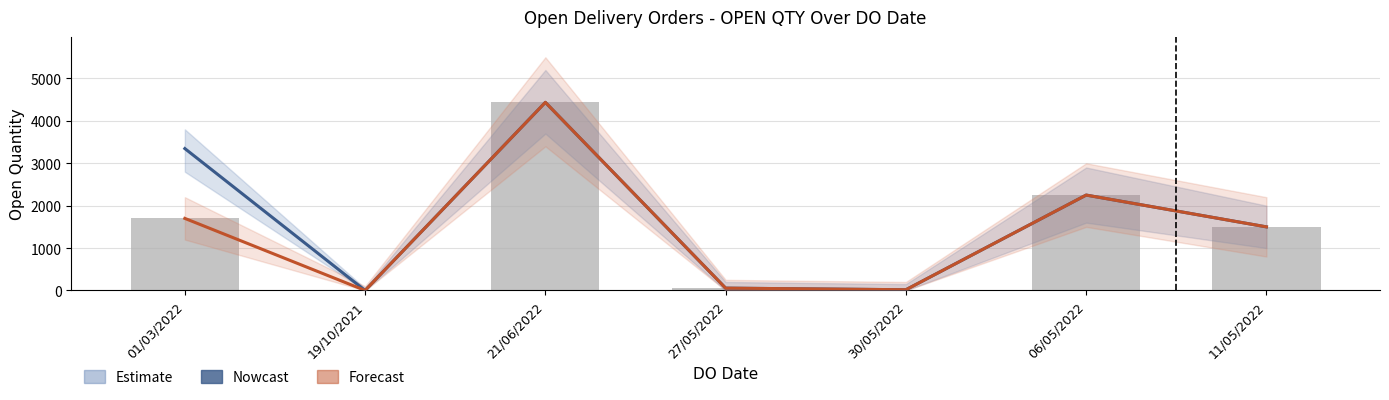

At 19/10/2021, list the series in order from smallest to largest.

Nowcast, Forecast, Open Qty (raw)